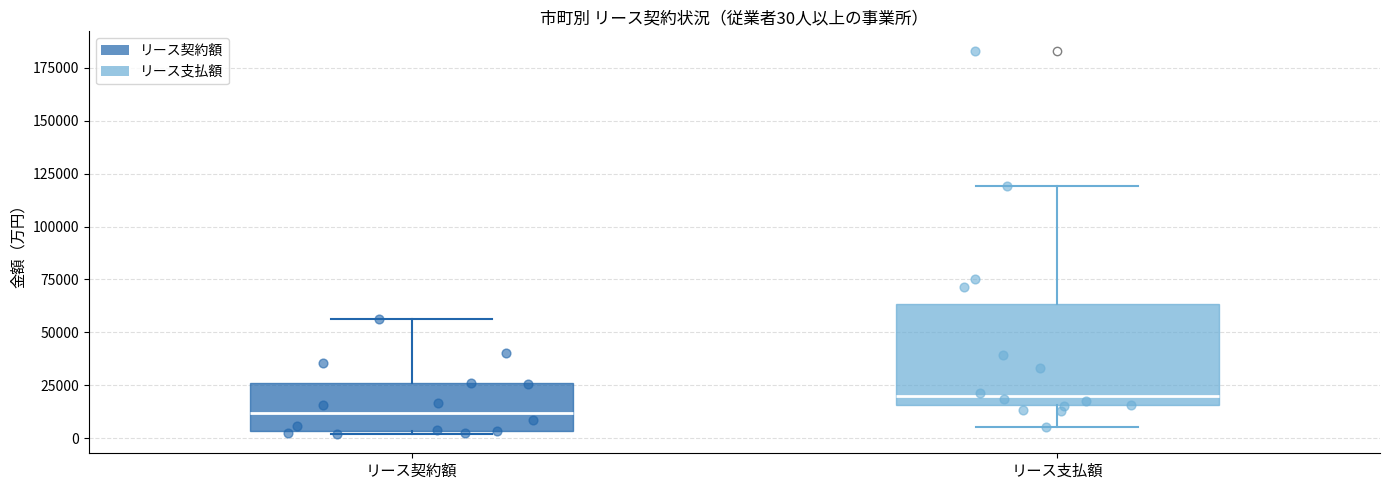

Which box's median line is the lowest?

リース契約額